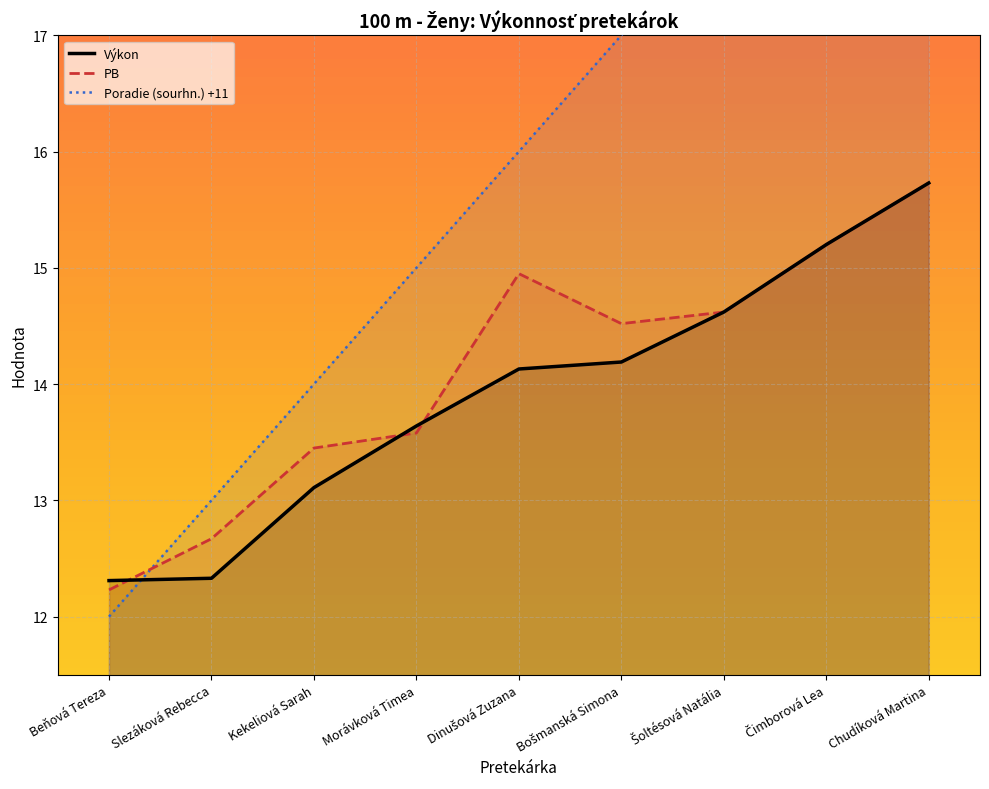

Which category has the highest value in the PB series?

Chudíková Martina